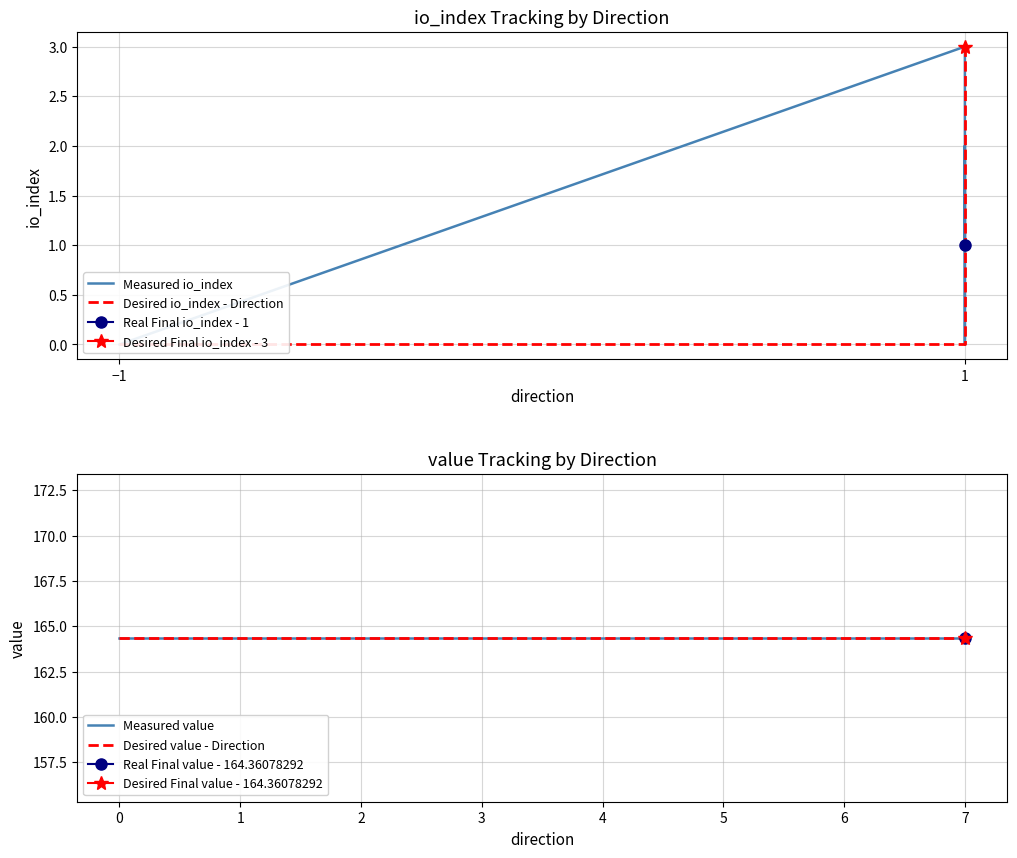

True or false: Measured value has a value of 53.3 at 0.

False